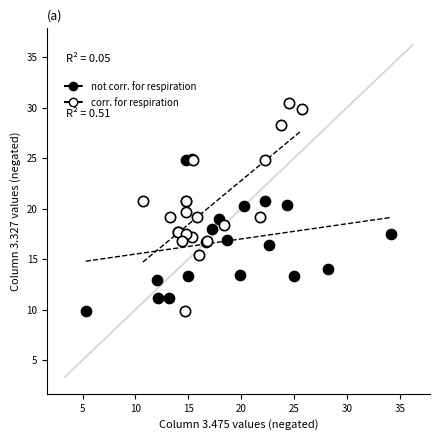

Which series reaches the maximum Y coordinate?

corr. for respiration